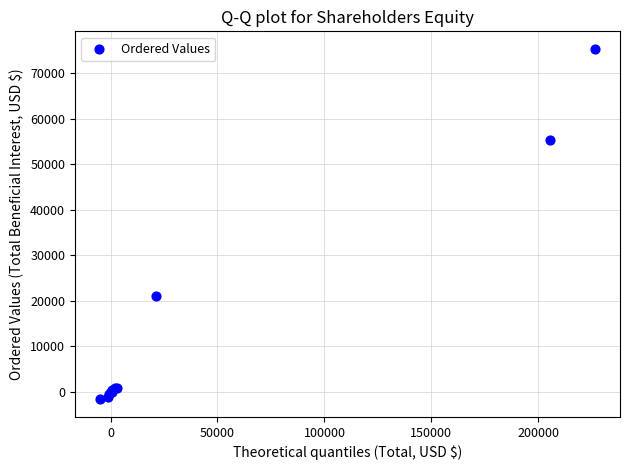

What Y value in the scatter plot is closest to 36884?

21109